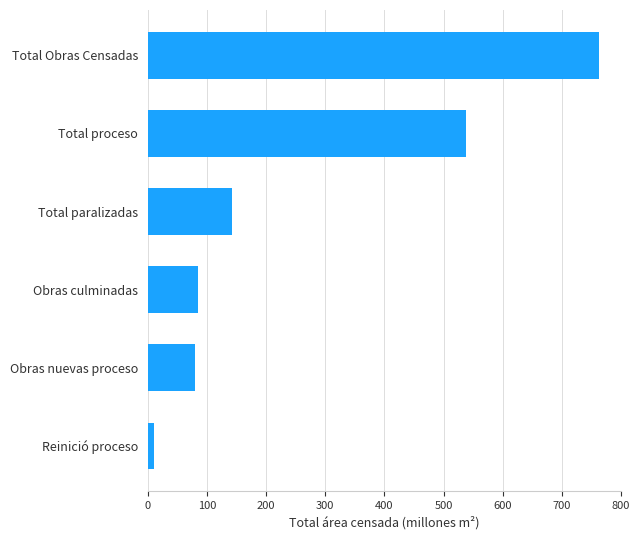

Is it true that the value at Total Obras Censadas is 1237.7?

False